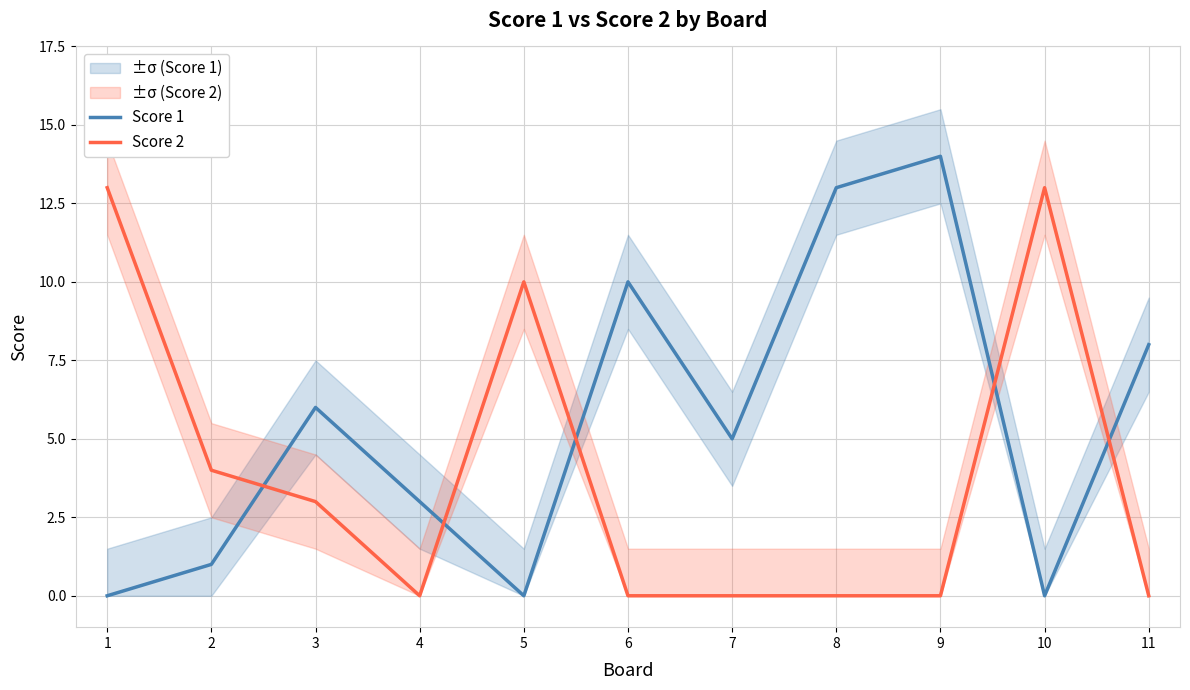

How many Score 2 values are between 0 and 10?

9